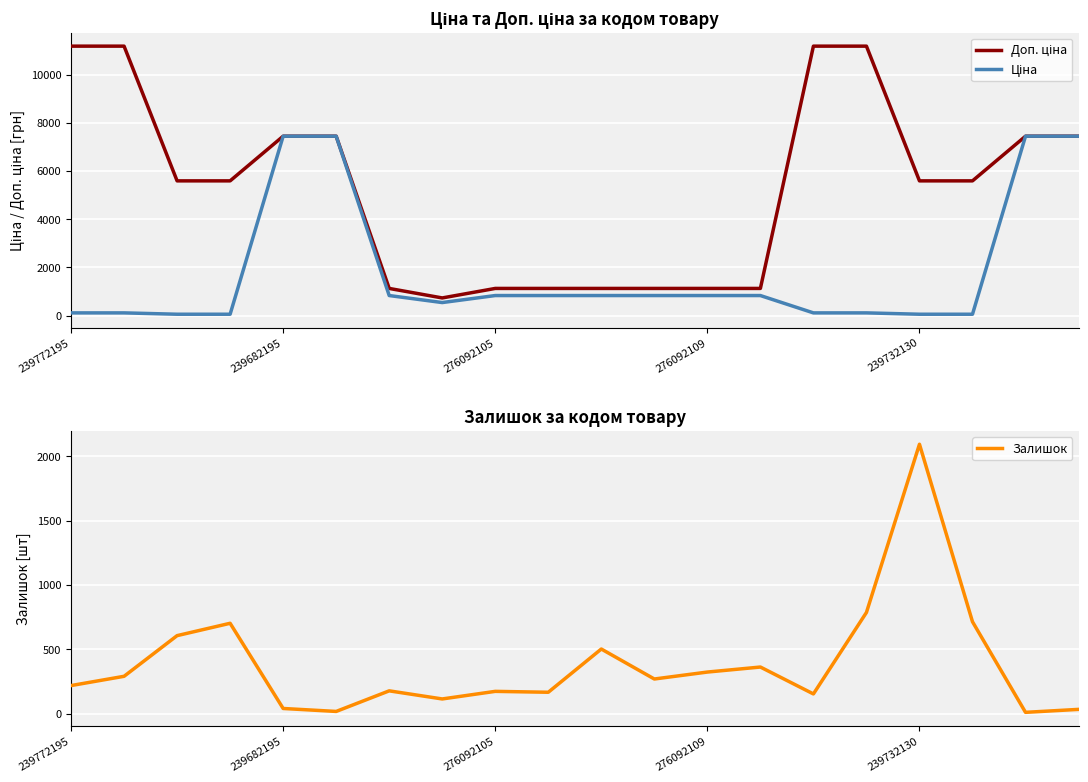

In Доп. ціна, how many points are lower than both neighbors (excluding endpoints)?

1